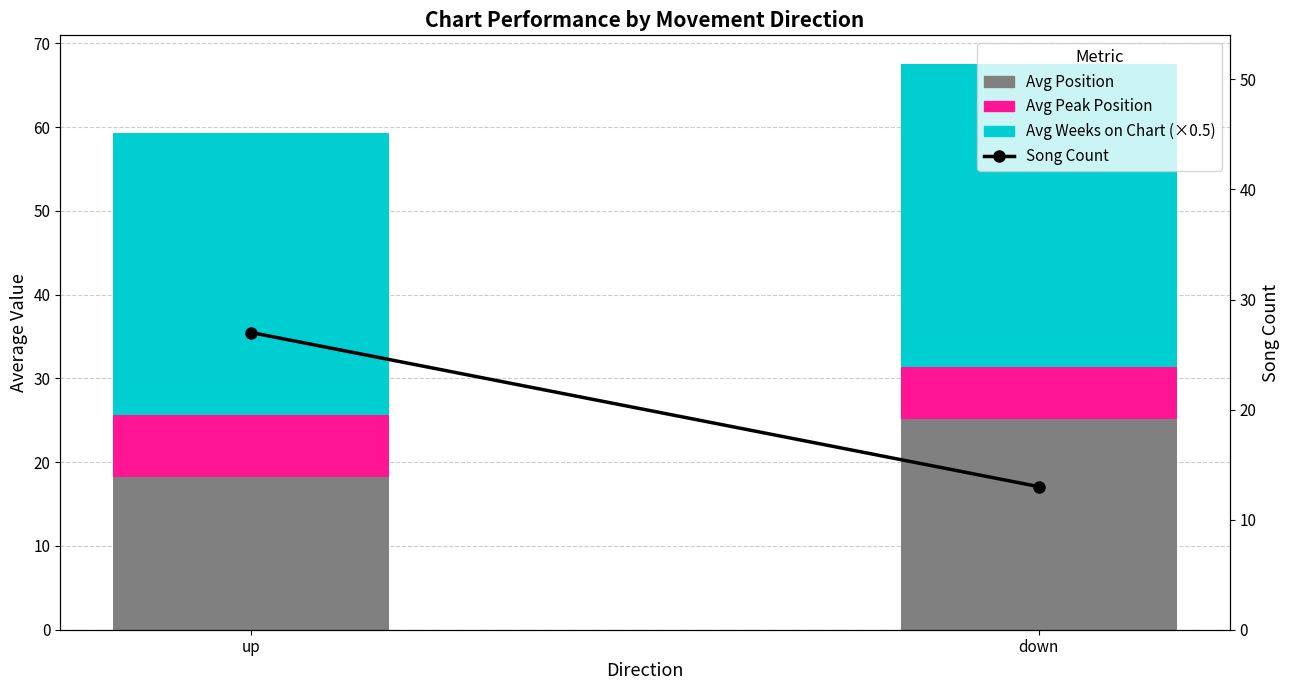

List the series in order of their peak value, highest first.

Avg Weeks on Chart (×0.5), Song Count, Avg Position, Avg Peak Position